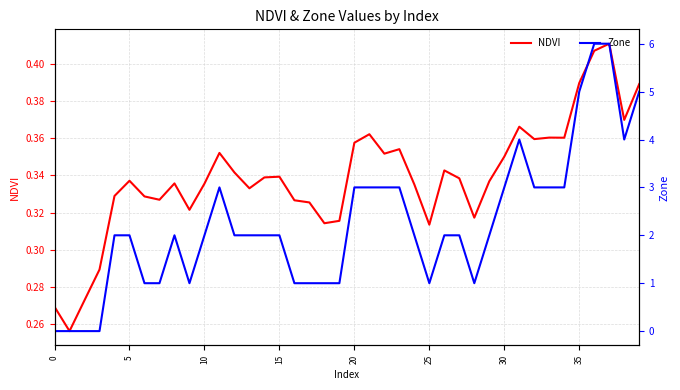

Reading right to left, extract all data points from this chart.

NDVI: 0.4	0.4	0.4	0.4	0.4	0.4	0.4	0.4	0.4	0.4	0.3	0.3	0.3	0.3	0.3	0.3	0.4	0.4	0.4	0.4	0.3	0.3	0.3	0.3	0.3	0.3	0.3	0.3	0.4	0.3	0.3	0.3	0.3	0.3	0.3	0.3	0.3	0.3	0.3	0.3
Zone: 5.0	4.0	6.0	6.0	5.0	3.0	3.0	3.0	4.0	3.0	2.0	1.0	2.0	2.0	1.0	2.0	3.0	3.0	3.0	3.0	1.0	1.0	1.0	1.0	2.0	2.0	2.0	2.0	3.0	2.0	1.0	2.0	1.0	1.0	2.0	2.0	0.0	0.0	0.0	0.0